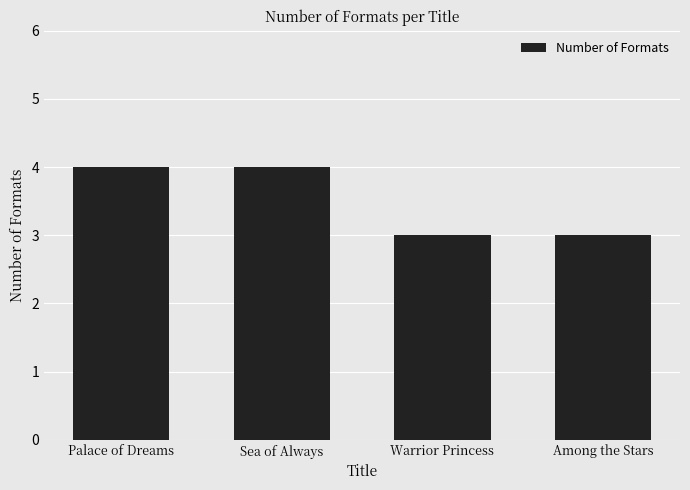

How many data points are less than 4?

2